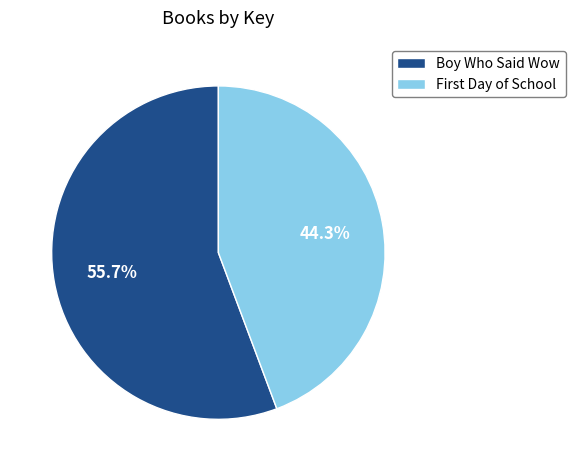

Which category accounts for the majority?

Boy Who Said Wow